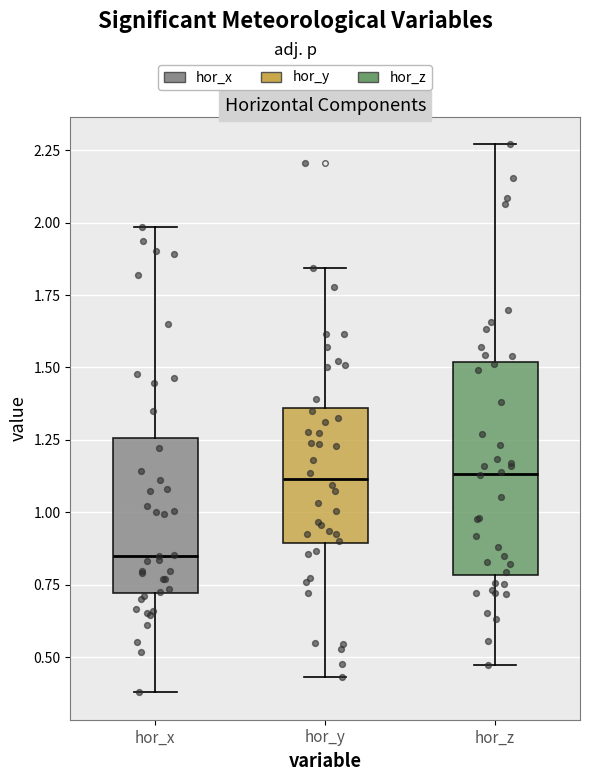

Where is the upper edge of the box for hor_z on the y-axis? The values are not printed on the chart, so give them approximately, as read against the axis.

1.50